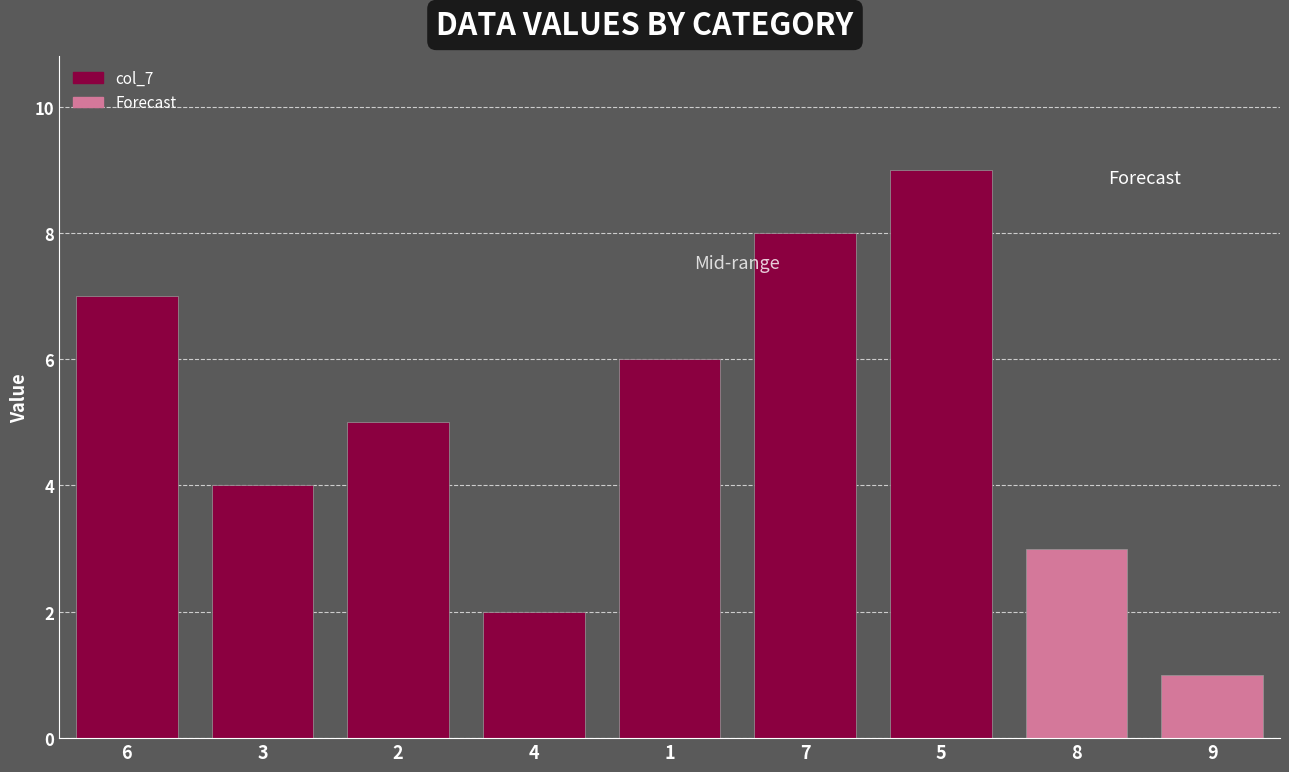

What is the label of the 7th bar from the right?

2